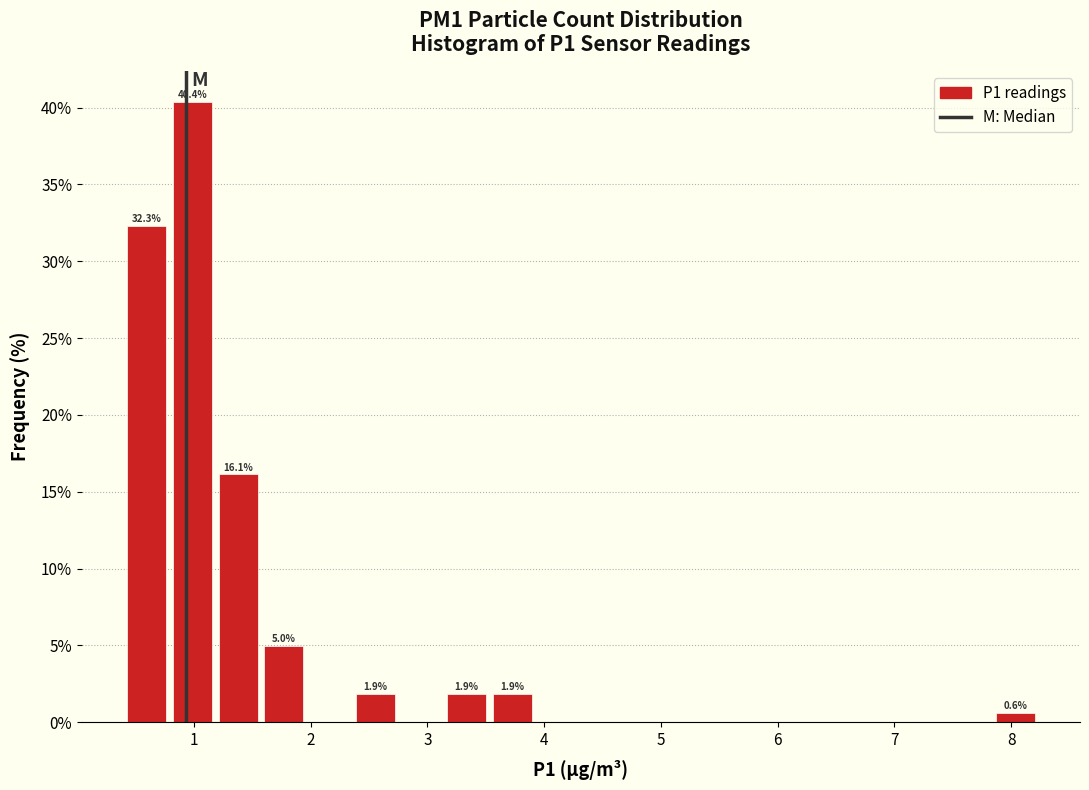

Around what value on the x-axis is the tallest bar? Give the approximate position of its centre, as read against the axis.

1.0